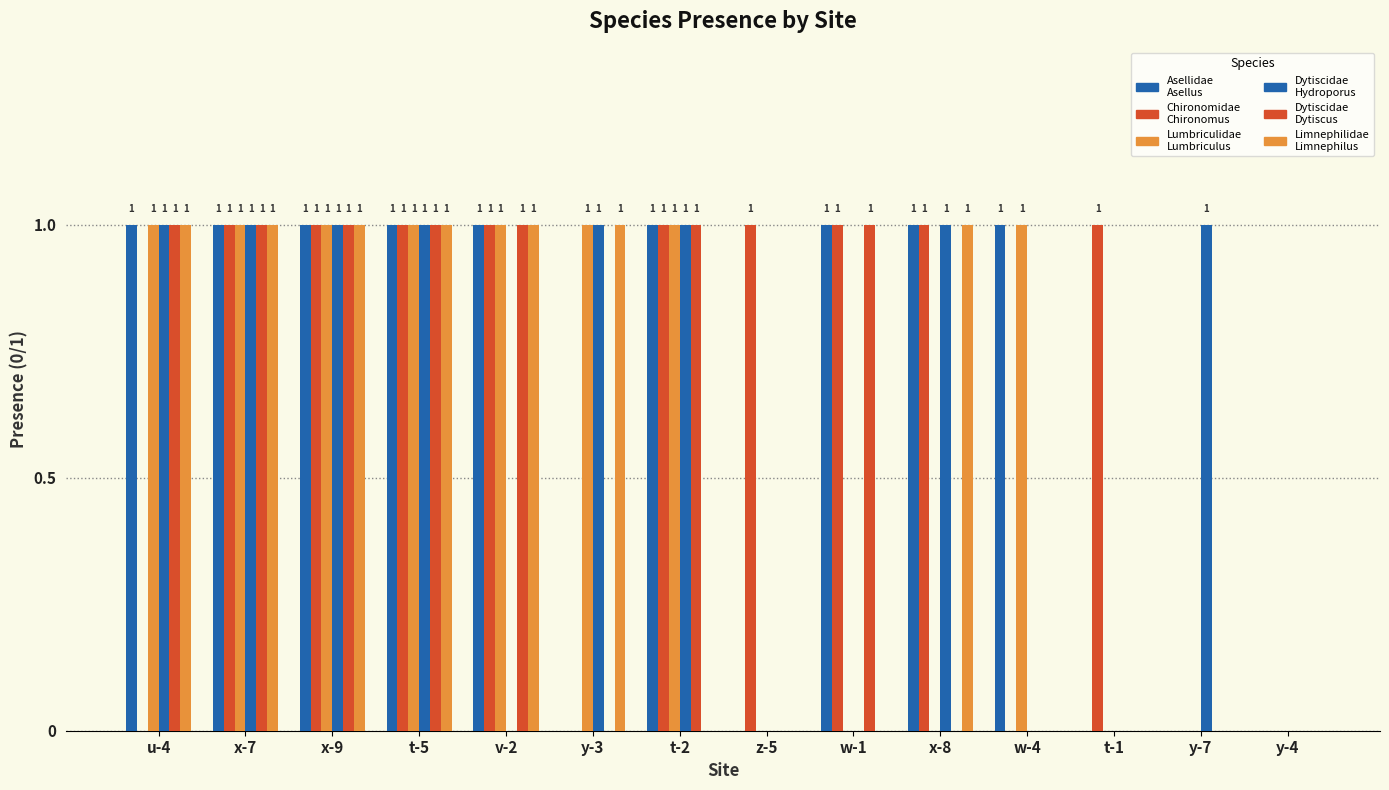

Count the number of categories in the chart.

14